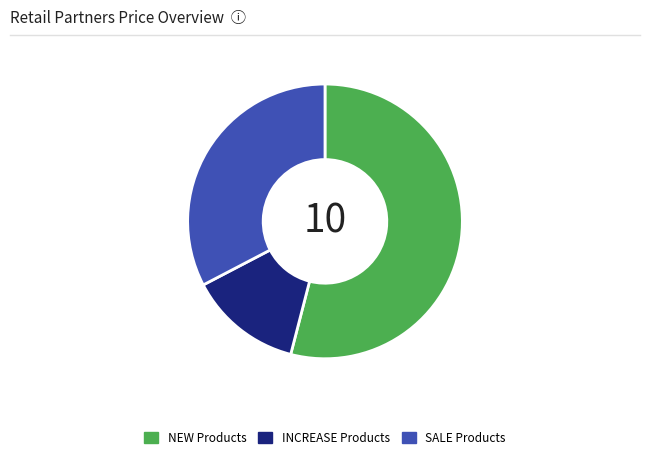

Which slice is the largest?

NEW Products